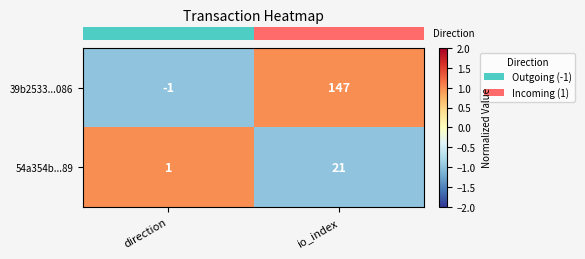

True or false: 54a354b...89 has a value of 28 at io_index.

False